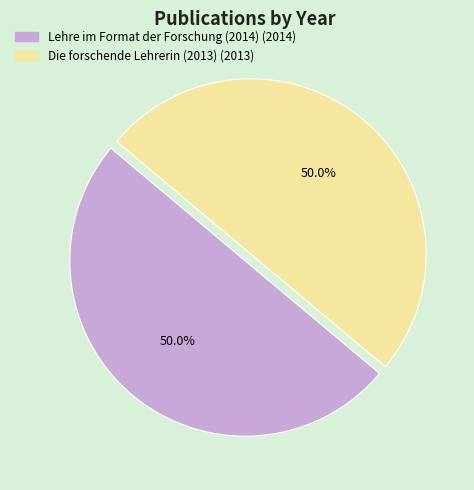

Count the number of slices in the pie.

2